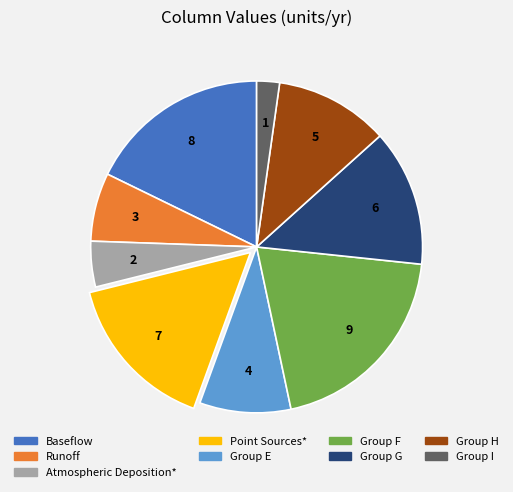

Is the sum of Group F and Runoff greater than half?

No